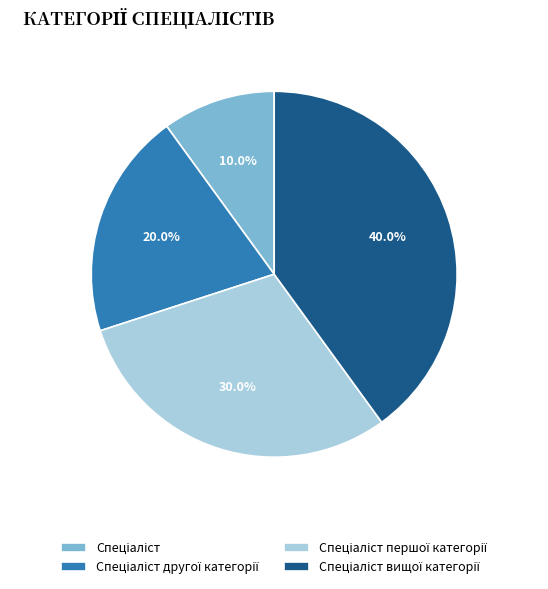

To the nearest percent, what is the difference between the largest and smallest slice percentages?

30%